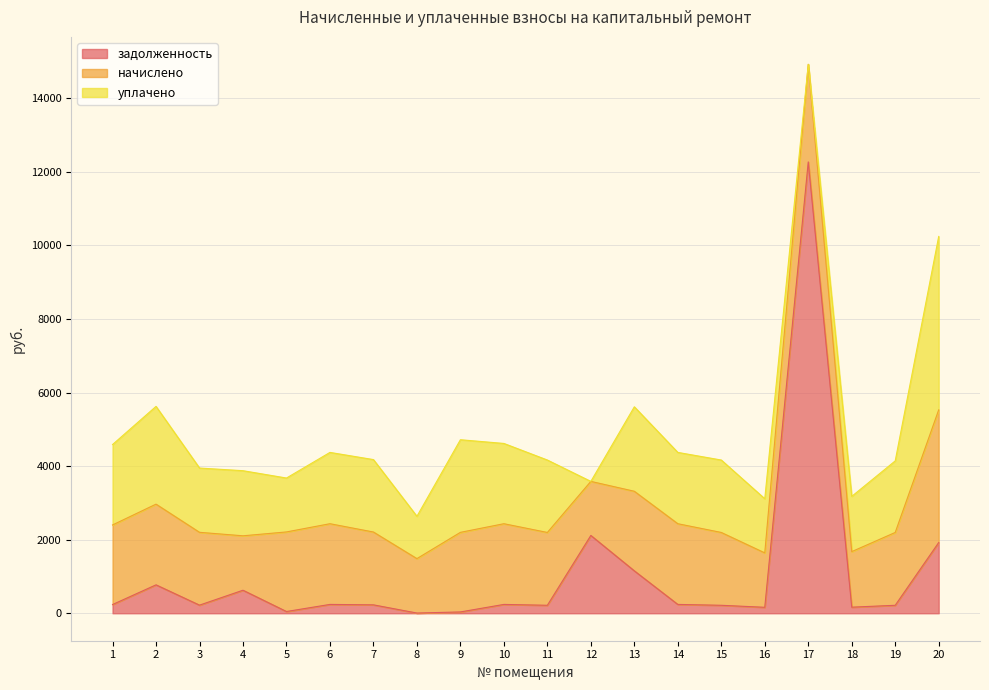

The value of задолженность at 6 is 402.1. True or false?

False